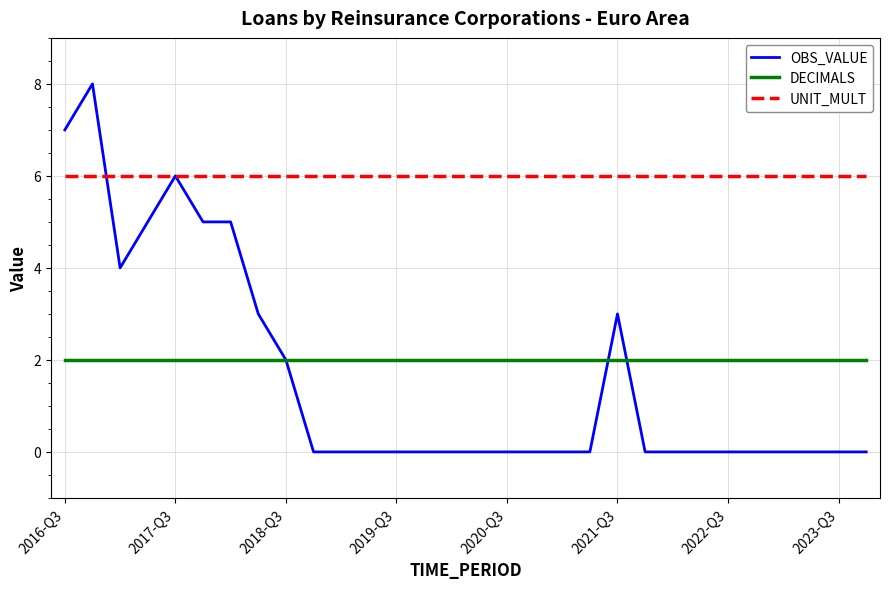

Rank the series by their maximum value, from highest to lowest.

OBS_VALUE, UNIT_MULT, DECIMALS